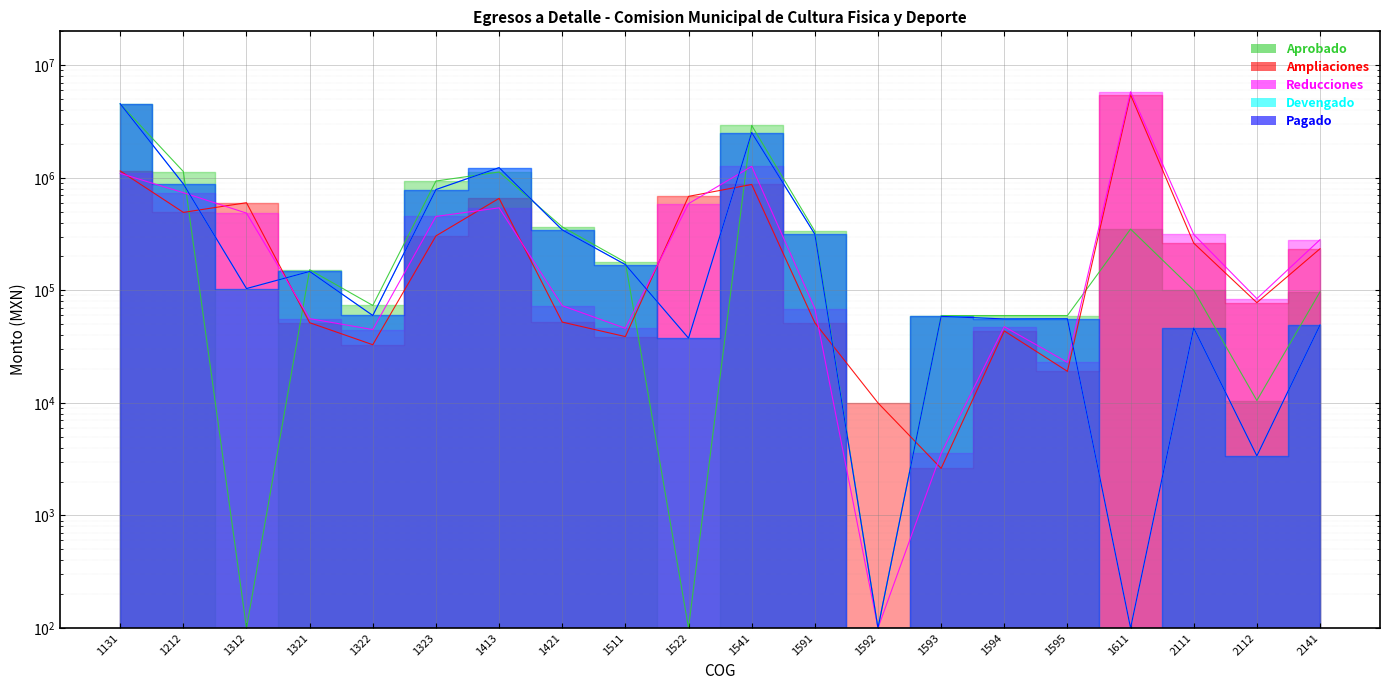

At which label does Pagado reach its minimum?

1592